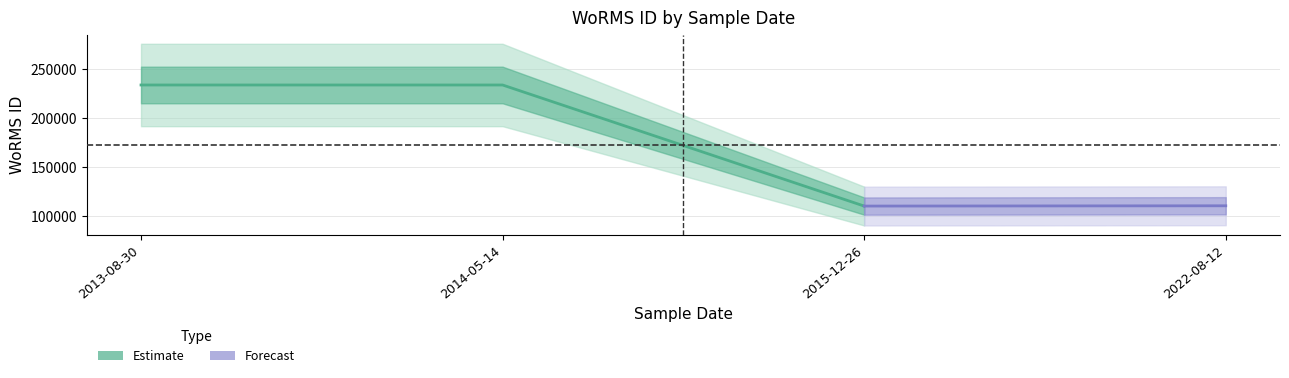

What is the ratio of the value at 2013-08-30 to the value at 2022-08-12?

2.1